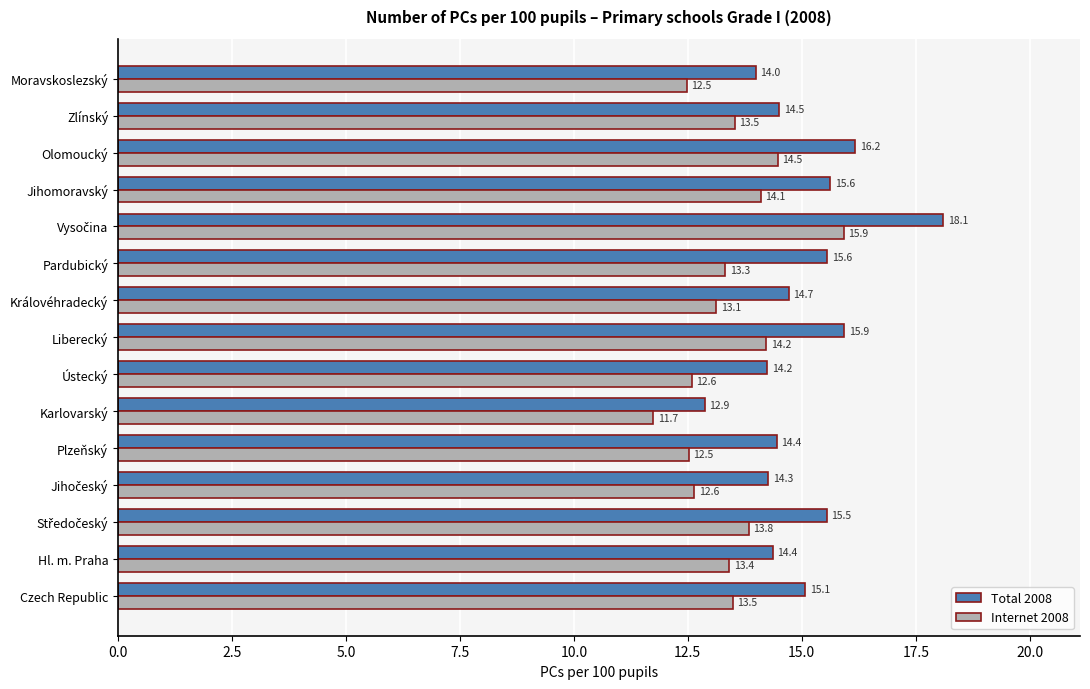

What value does the Total 2008 series have at Plzeňský?

14.4